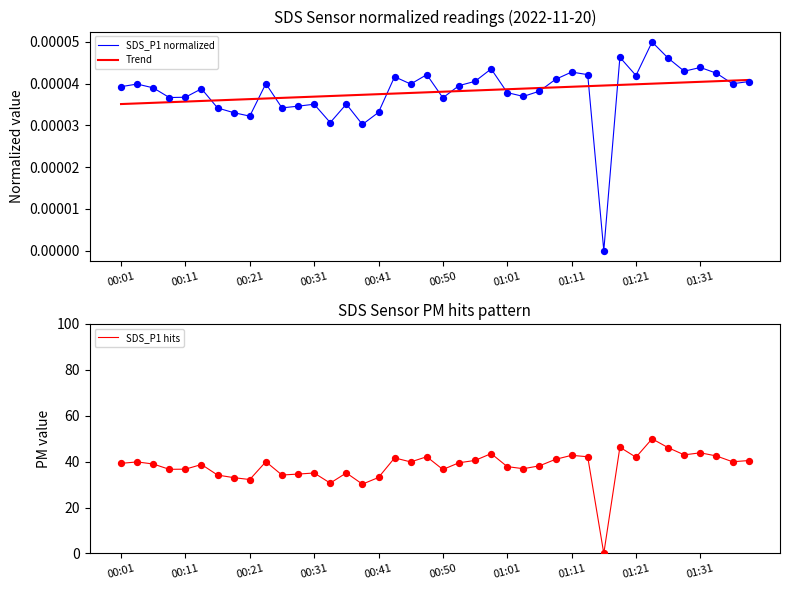

Which series has the largest Y range (max minus min)?

SDS_P1 hits